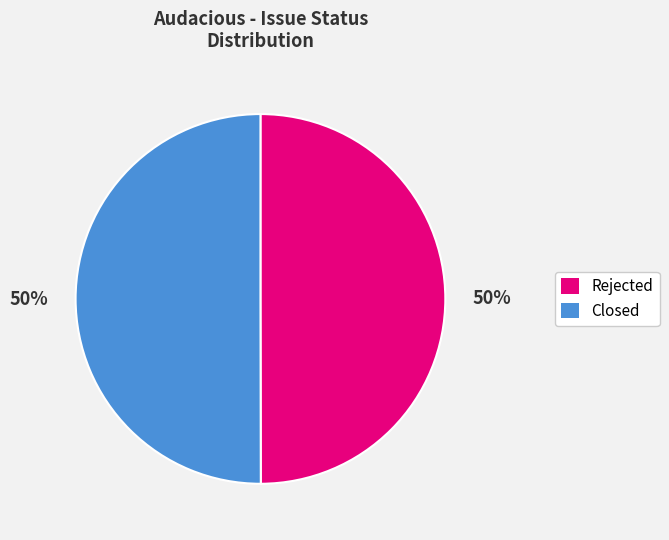

To the nearest percent, what portion does Rejected represent?

50%